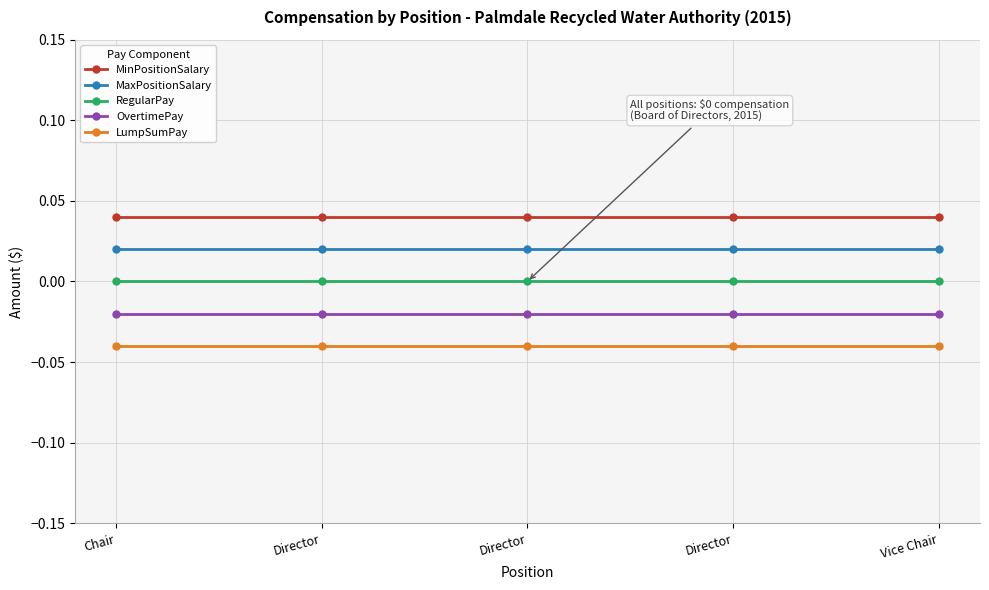

Is the value of RegularPay at Director greater than the value of MinPositionSalary at Director?

No